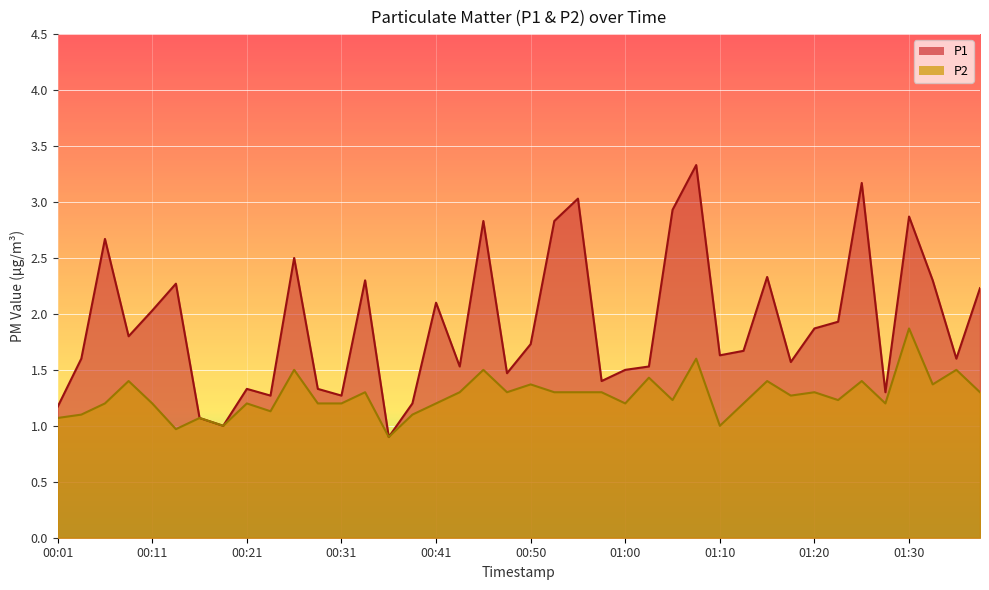

Rank the series by their average value, from lowest to highest.

P2, P1